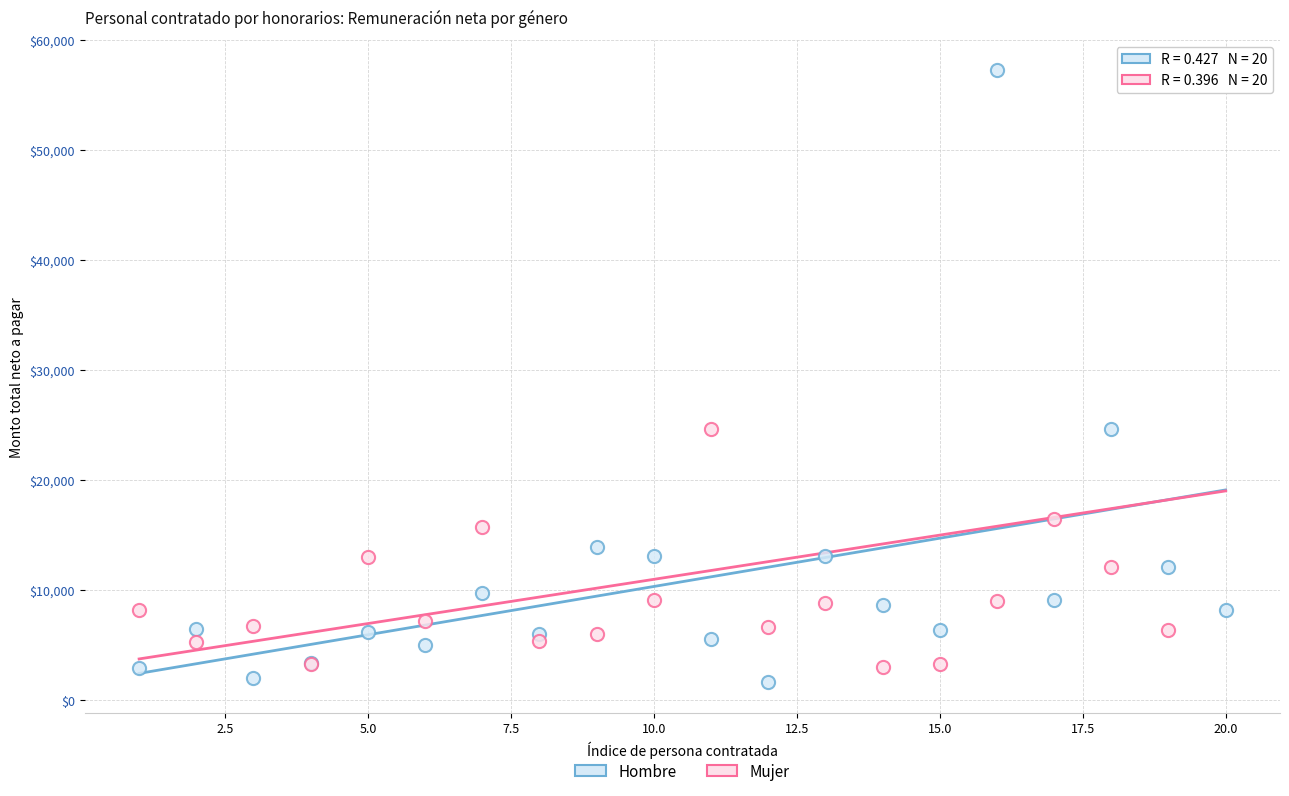

What is the X range (max minus min) for the scatter plot?

19.0